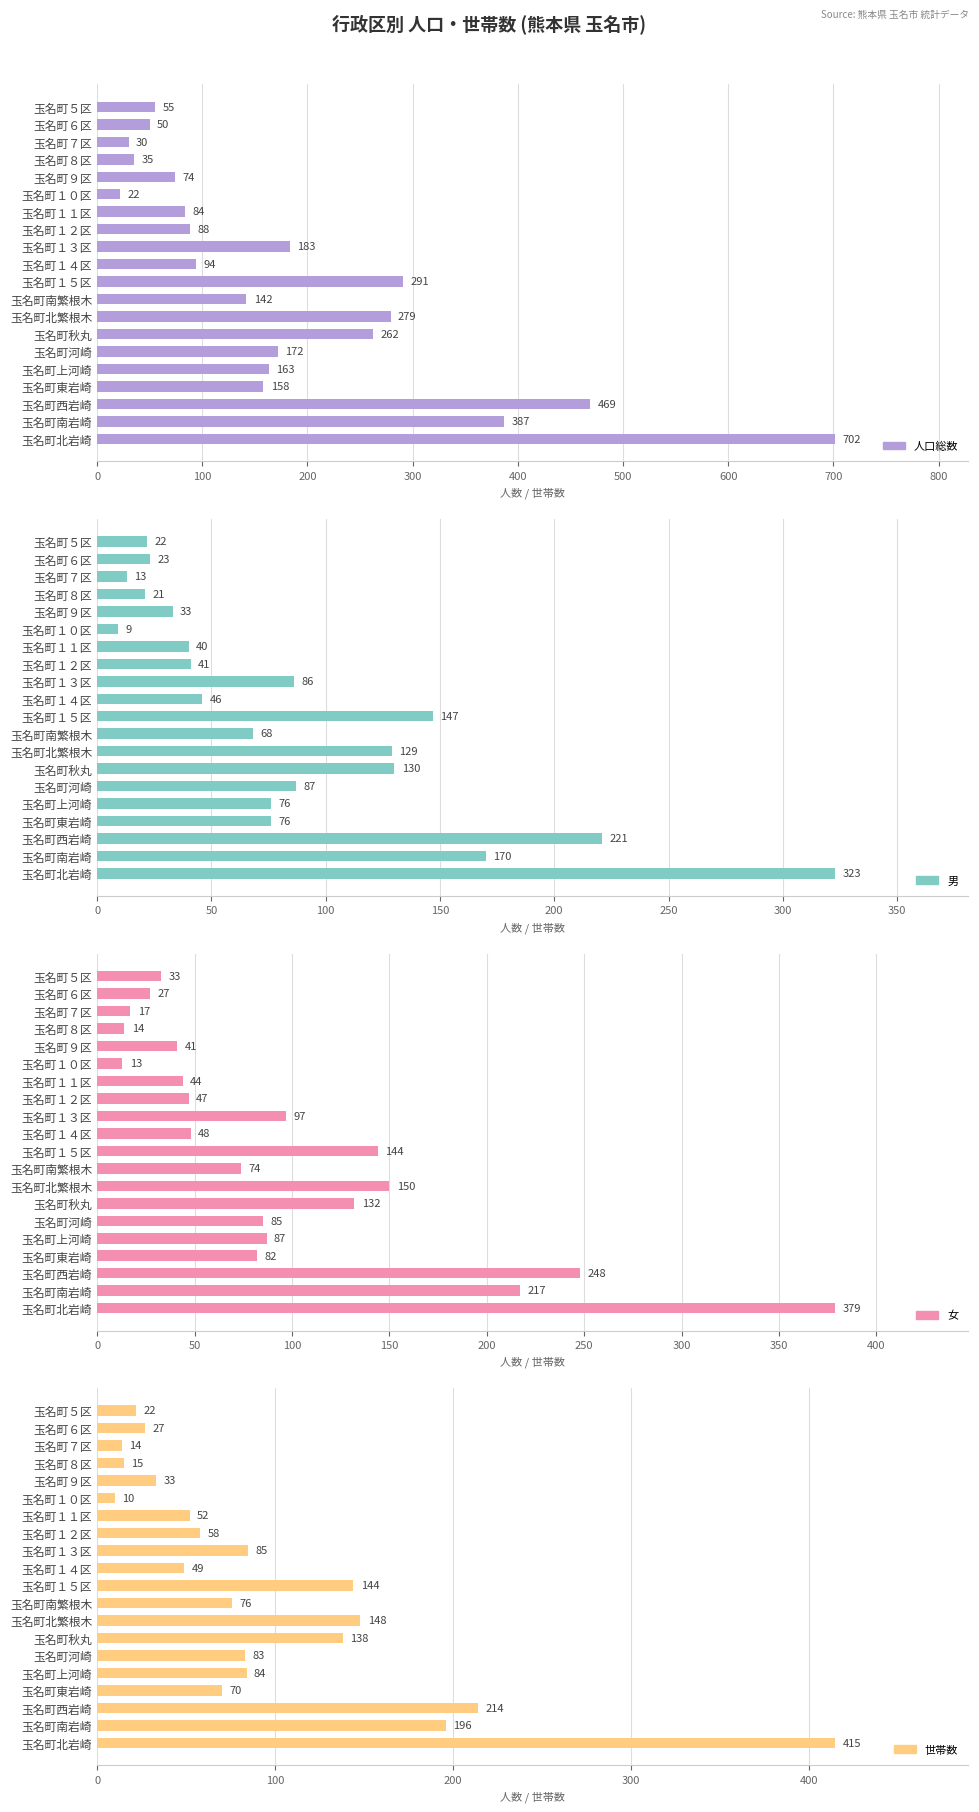

At how many categories does at least one series exceed 289?

4